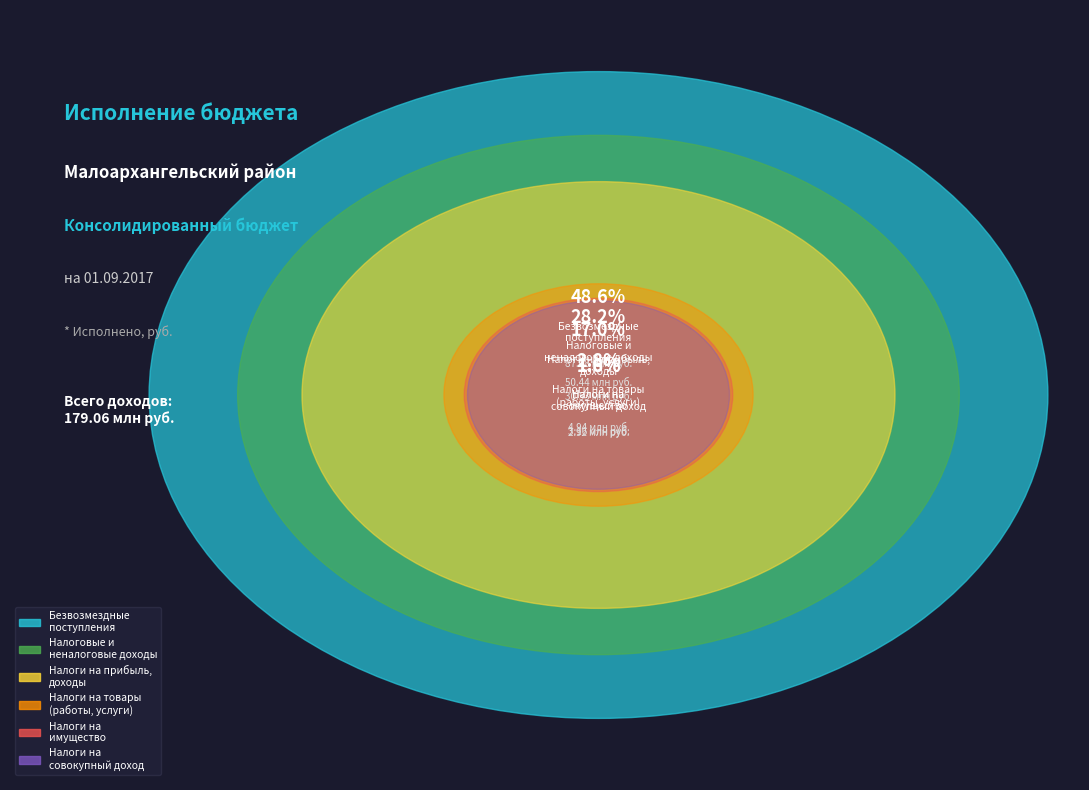

To the nearest percent, what is the average slice percentage?

17%